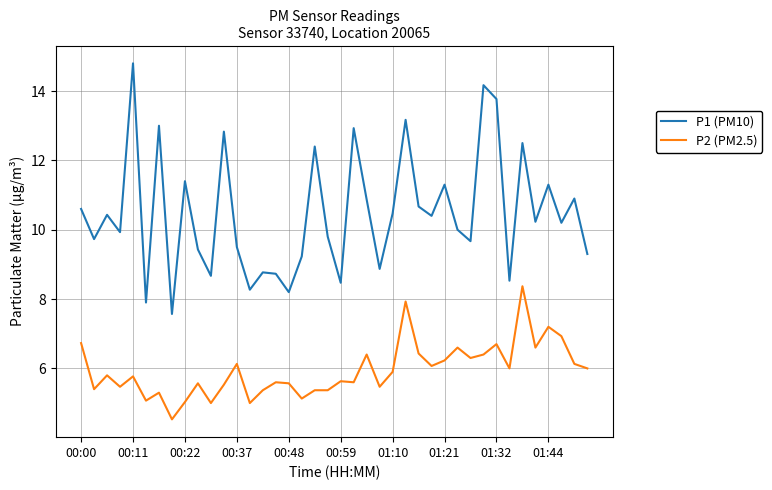

How many lines are shown in the chart?

2